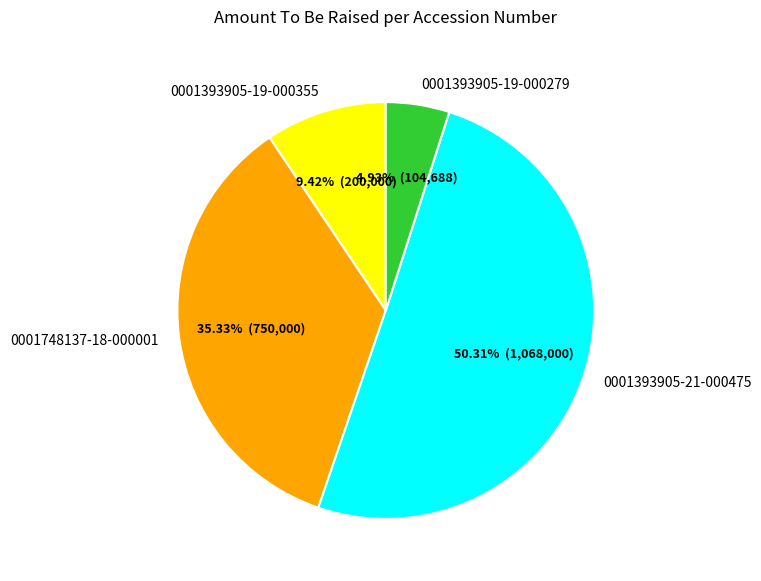

Does 0001393905-19-000279 represent more than half of the total?

No